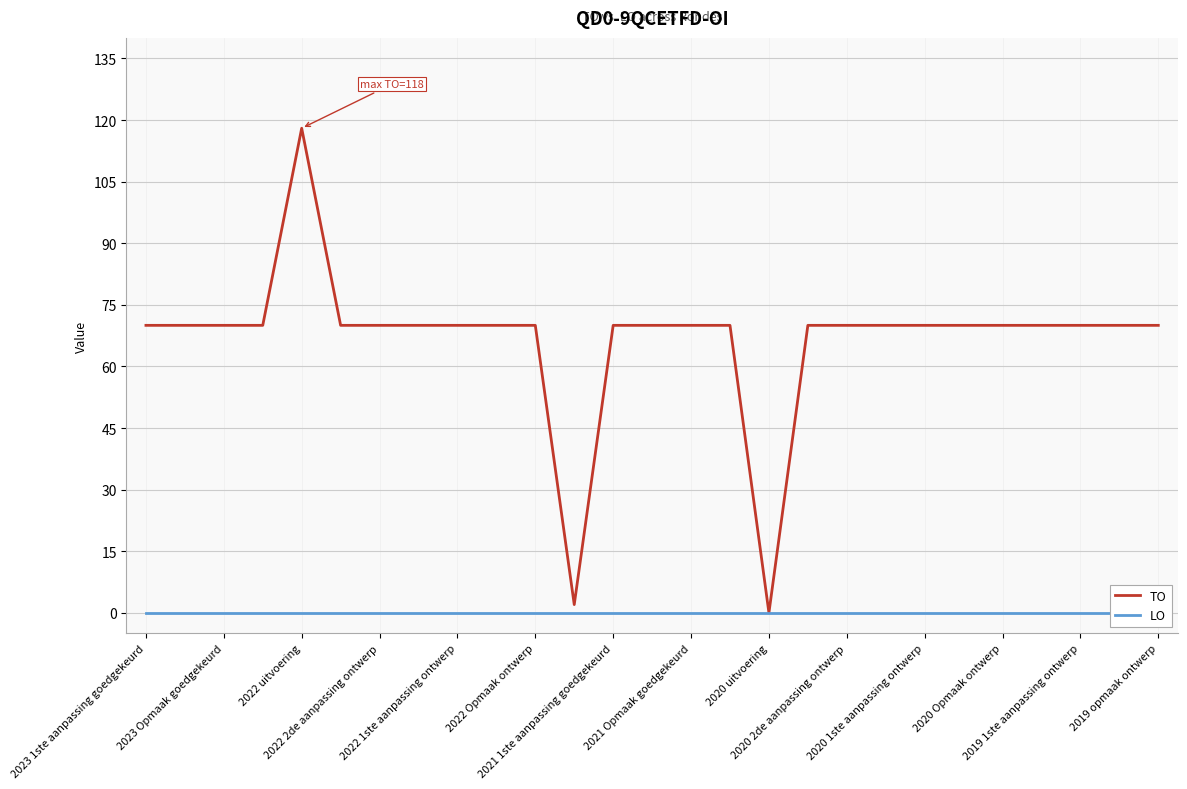

True or false: TO has more than 1 points higher than both neighbors.

False